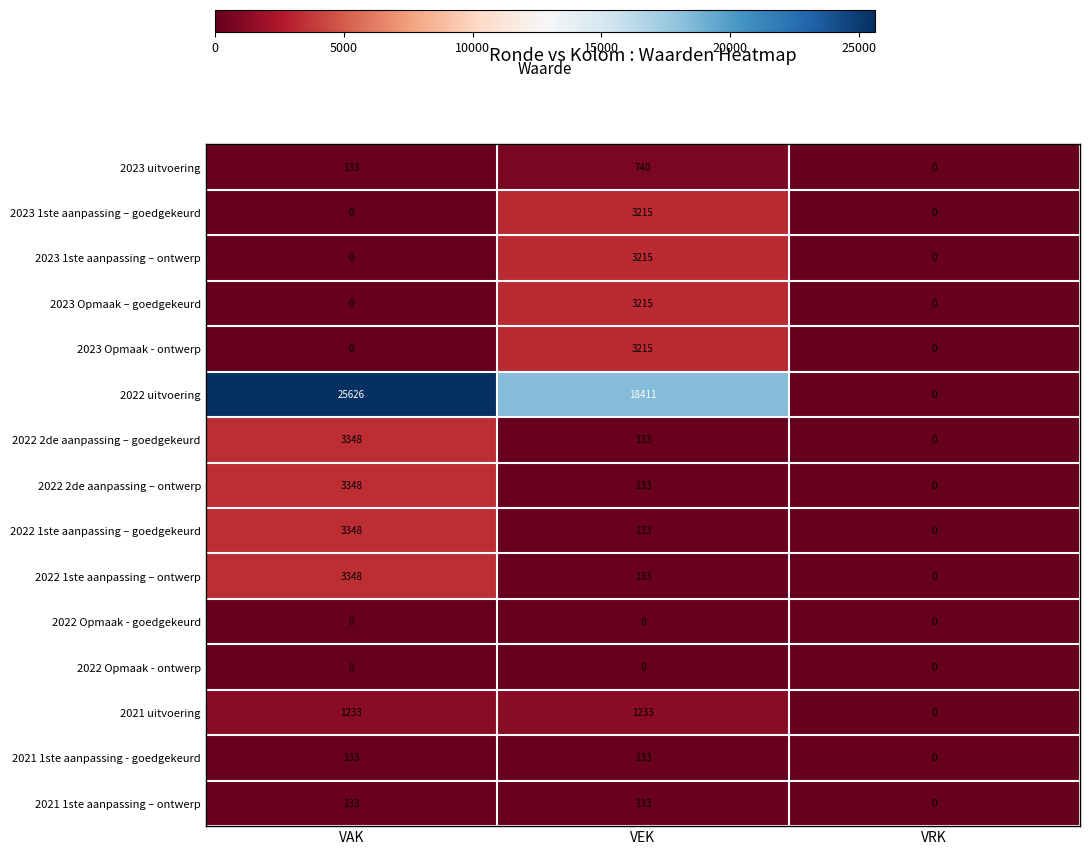

How many data points does each series have?

3